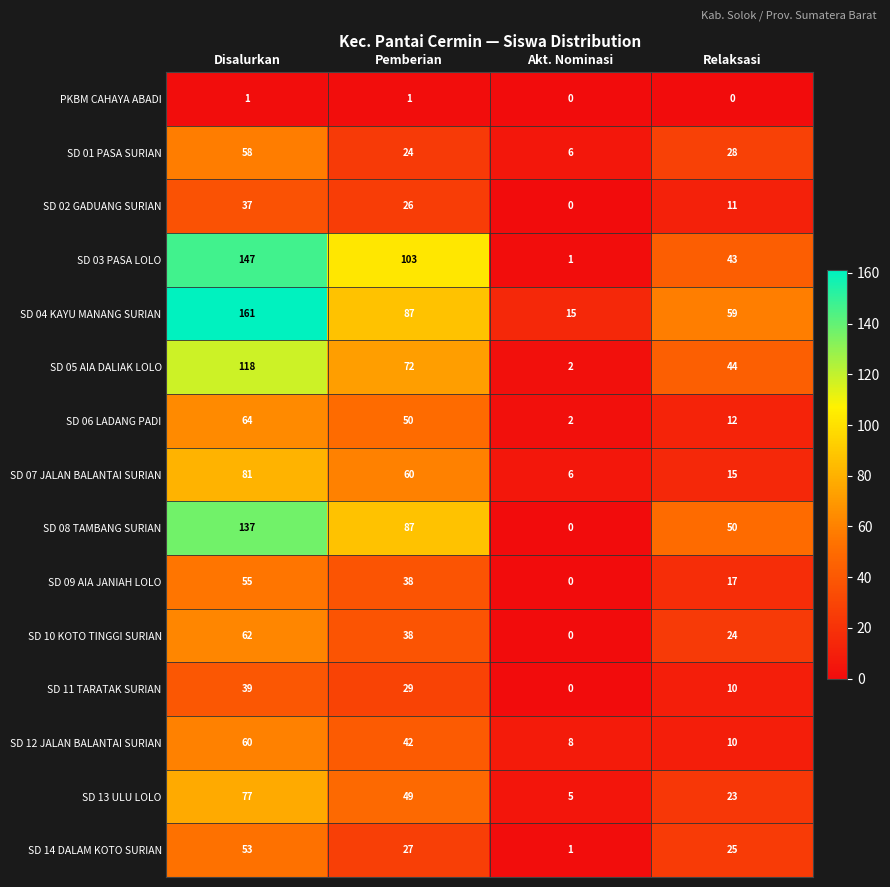

List the series in order of their peak value, highest first.

SD 04 KAYU MANANG SURIAN, SD 03 PASA LOLO, SD 08 TAMBANG SURIAN, SD 05 AIA DALIAK LOLO, SD 07 JALAN BALANTAI SURIAN, SD 13 ULU LOLO, SD 06 LADANG PADI, SD 10 KOTO TINGGI SURIAN, SD 12 JALAN BALANTAI SURIAN, SD 01 PASA SURIAN, SD 09 AIA JANIAH LOLO, SD 14 DALAM KOTO SURIAN, SD 11 TARATAK SURIAN, SD 02 GADUANG SURIAN, PKBM CAHAYA ABADI